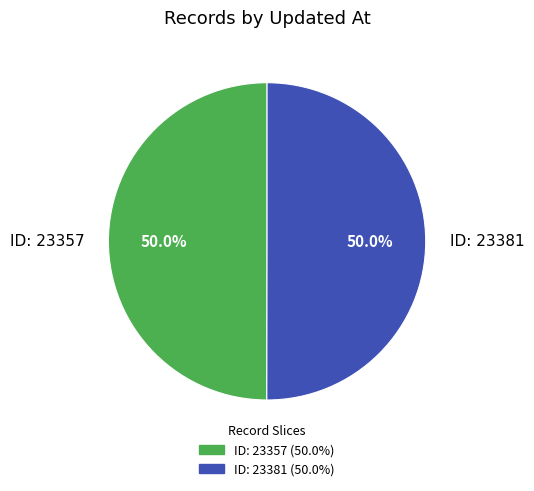

What portion of the pie excludes ID: 23381?

50.0%